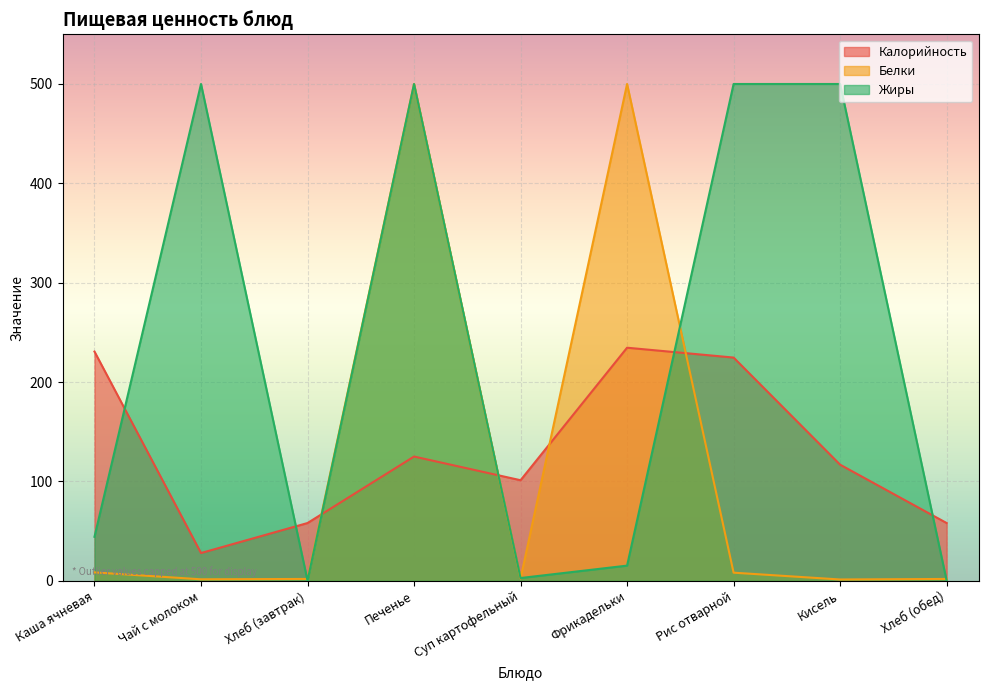

Which has a higher value, Печенье or Кисель?

Печенье